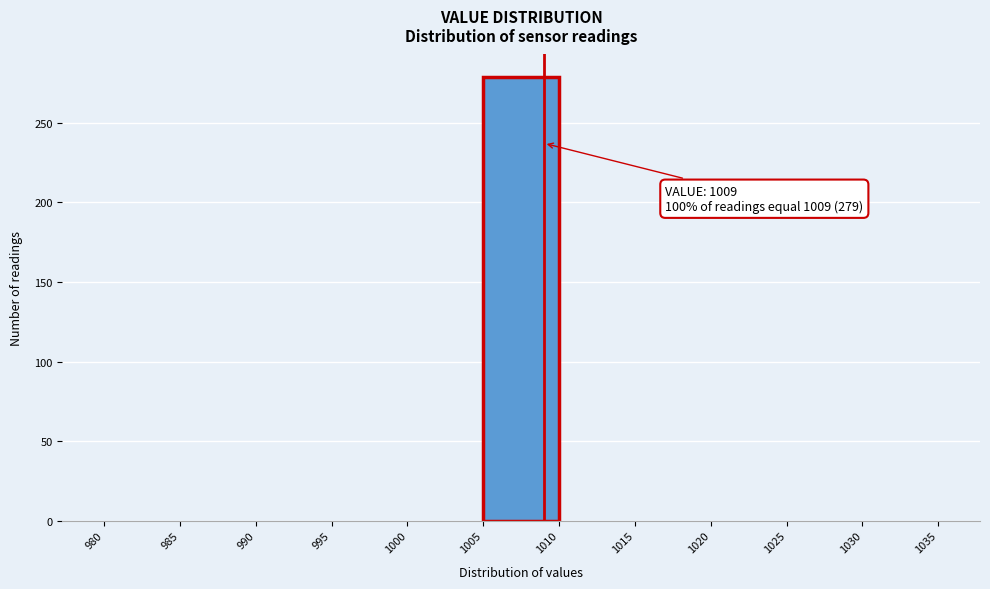

Over which range of the x-axis is the bar tallest?

1005 to 1010